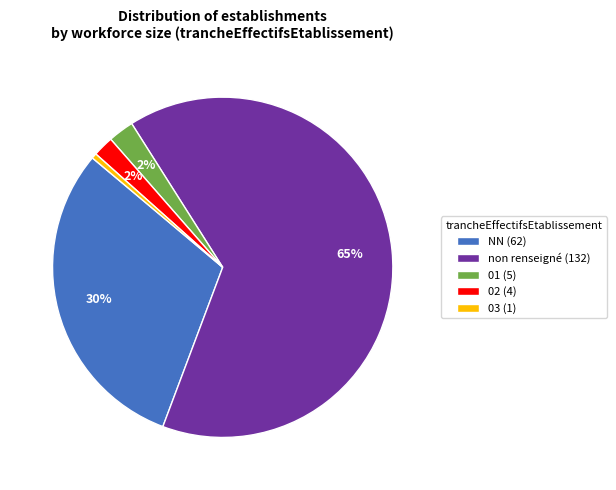

Do 02 (4) and 01 (5) together represent more than half of the pie?

No